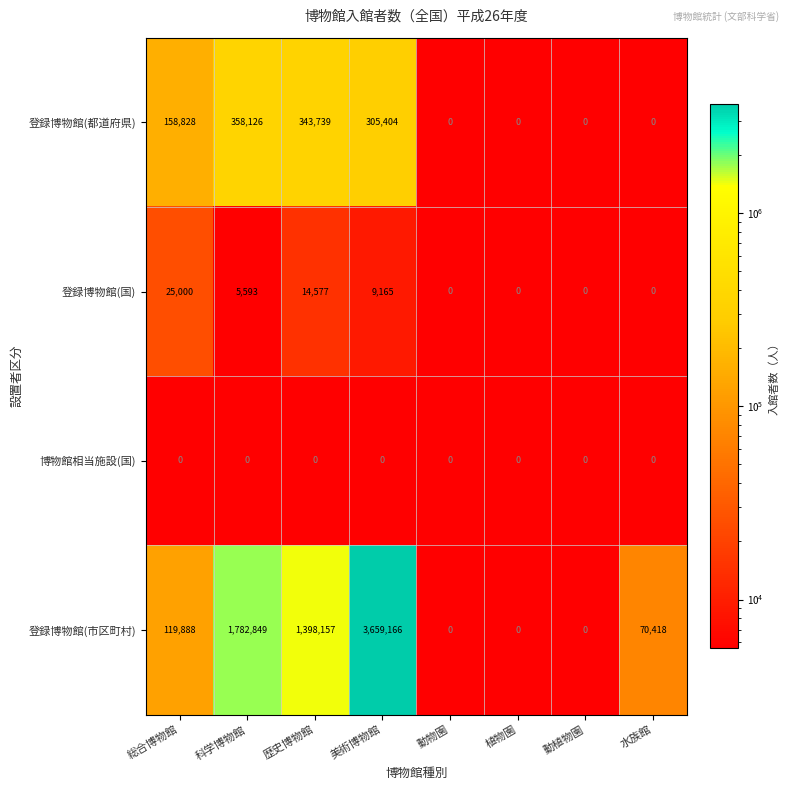

List the series in order of their peak value, highest first.

登録博物館(市区町村), 登録博物館(都道府県), 登録博物館(国), 博物館相当施設(国)